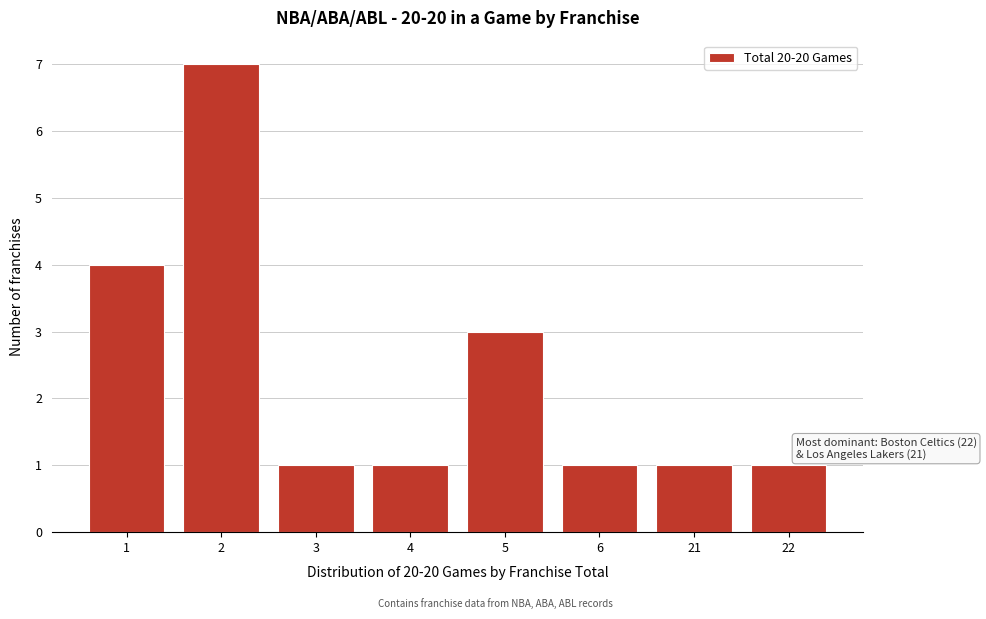

Reading left to right, transcribe all the data shown in this chart.

4	7	1	1	3	1	1	1